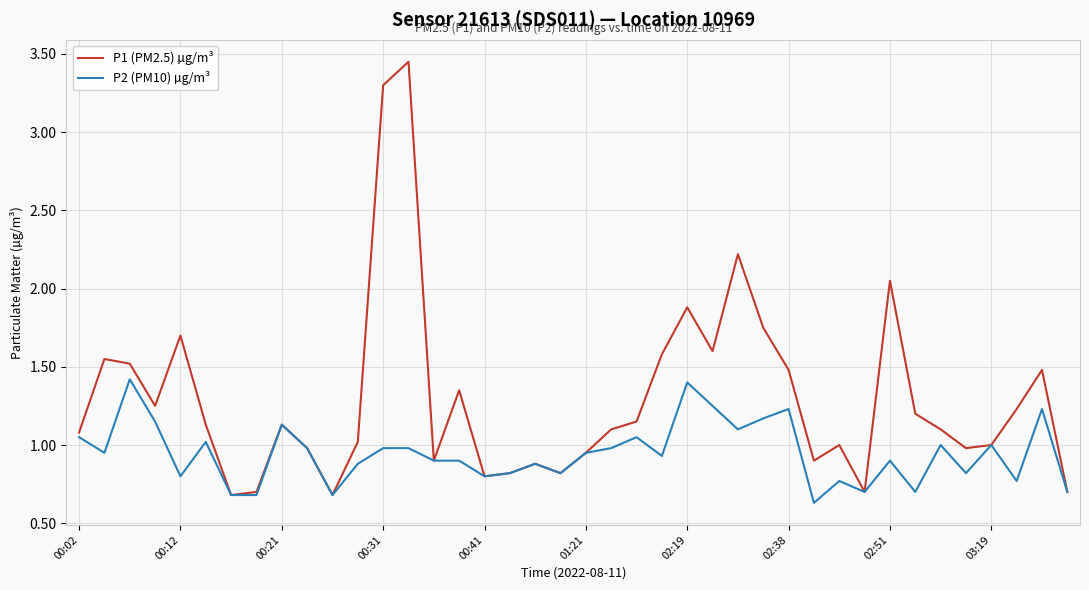

What is the minimum value for P2 (PM10) µg/m³?

0.6